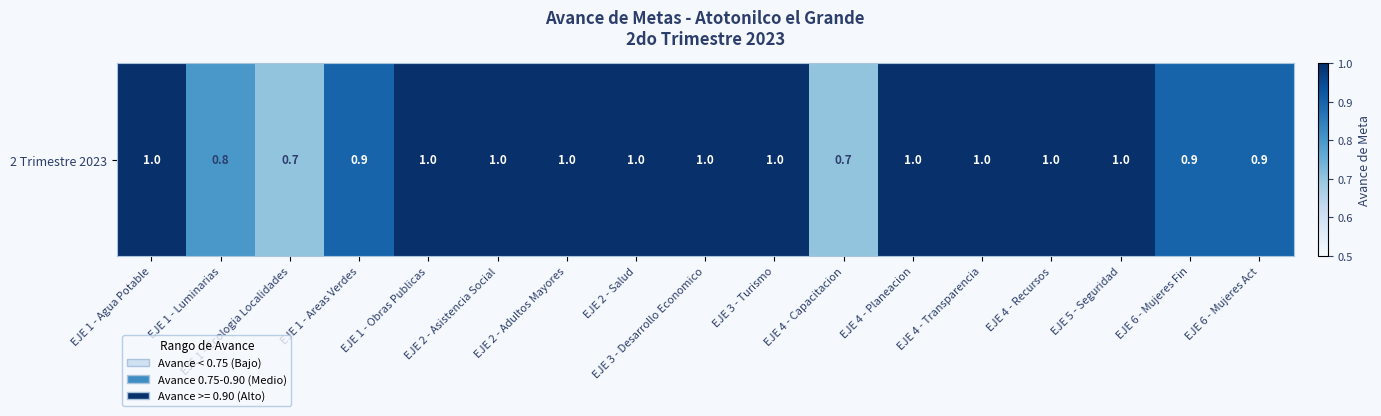

Reading right to left, what are all the values shown in this chart?

0.9	0.9	1.0	1.0	1.0	1.0	0.7	1.0	1.0	1.0	1.0	1.0	1.0	0.9	0.7	0.8	1.0